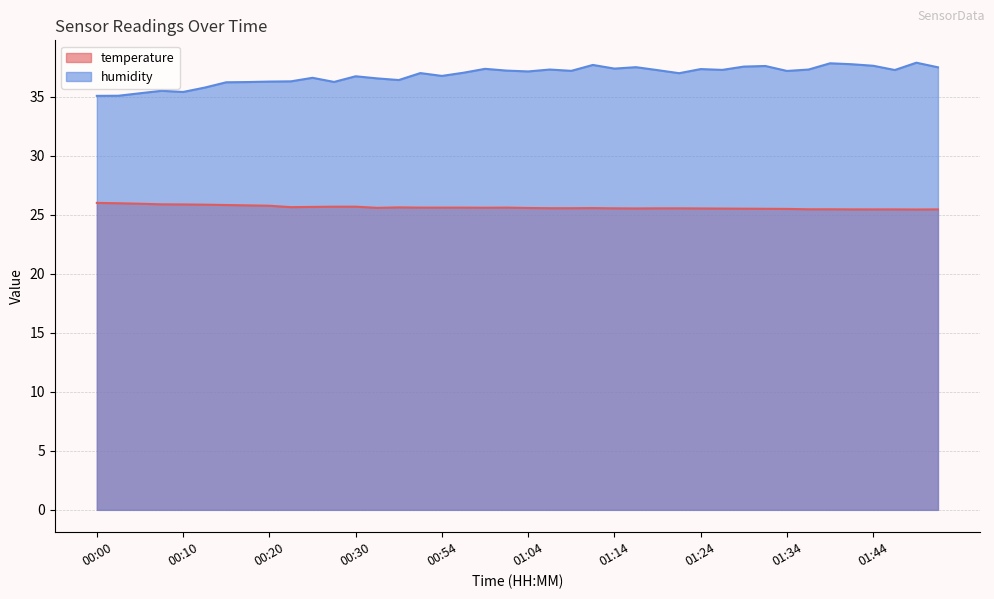

How many lines are shown in the chart?

2